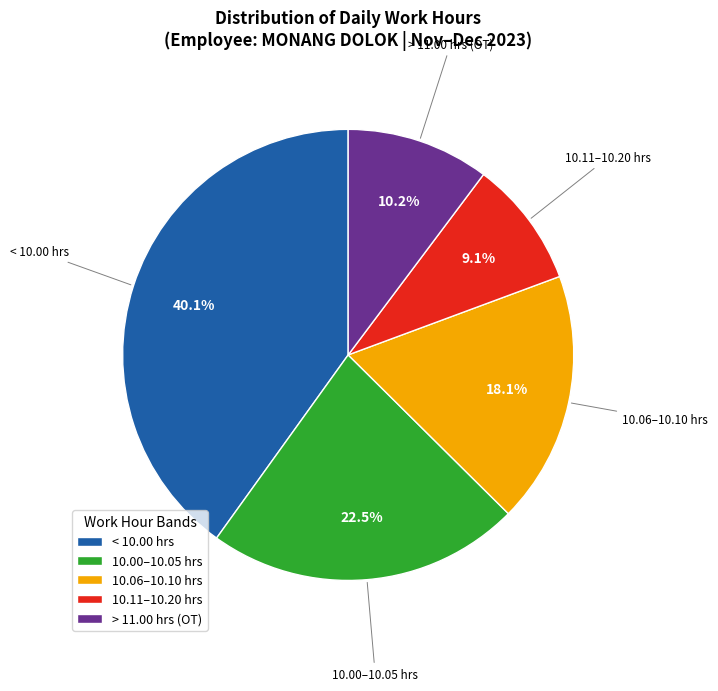

What portion of the pie excludes < 10.00 hrs?

59.9%